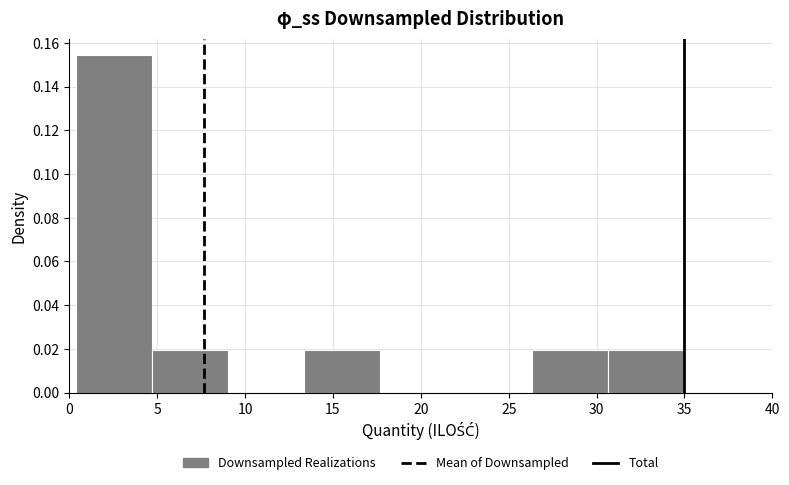

What is the height of the bar covering 26.5 to 30.5 on the x-axis? Neither the bar edges nor the heights are printed on the chart, so give them approximately, as read against the axes.

0.020